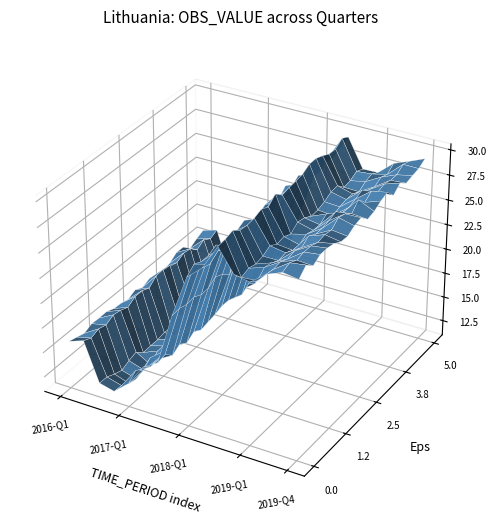

Reading right to left, list all the values displayed in this chart.

2019-Q4=29.0	2019-Q3=29.0	2019-Q2=28.0	2019-Q1=27.0	2018-Q4=27.0	2018-Q3=29.8	2018-Q2=27.2	2018-Q1=26.2	2017-Q4=21.3	2017-Q3=16.2	2017-Q2=15.1	2017-Q1=13.8	2016-Q4=11.9	2016-Q3=12.1	2016-Q2=16.4	2016-Q1=15.5